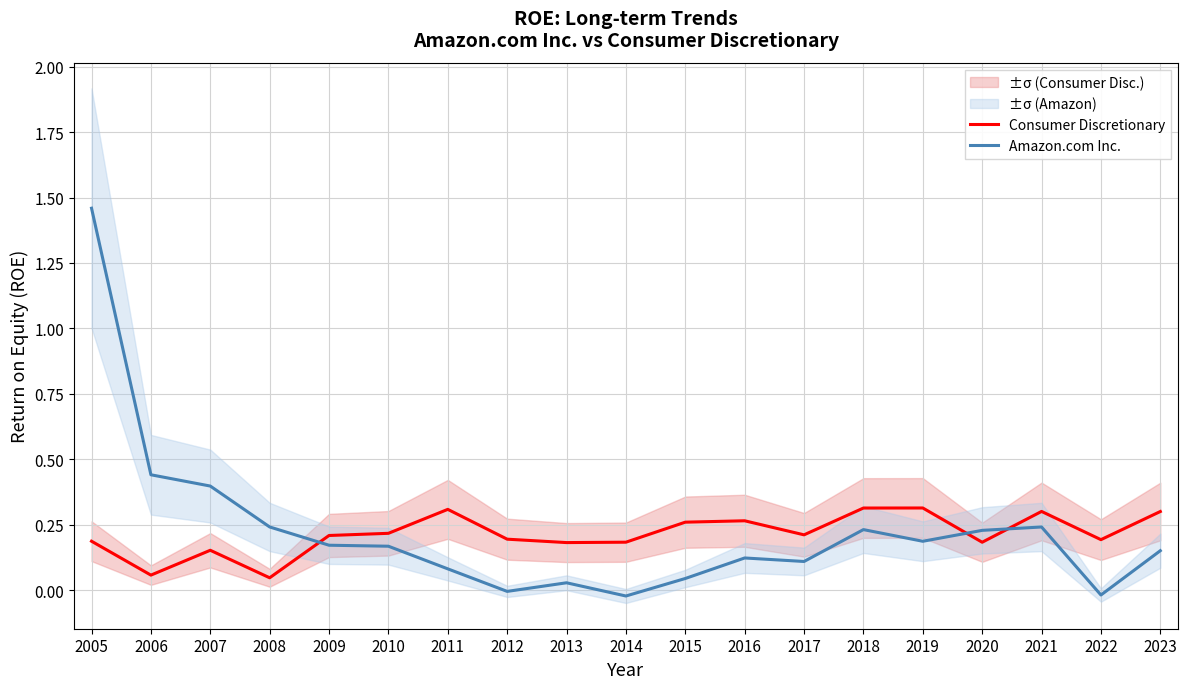

What is the value of the Amazon.com Inc. point at the 19th from the left?

0.2